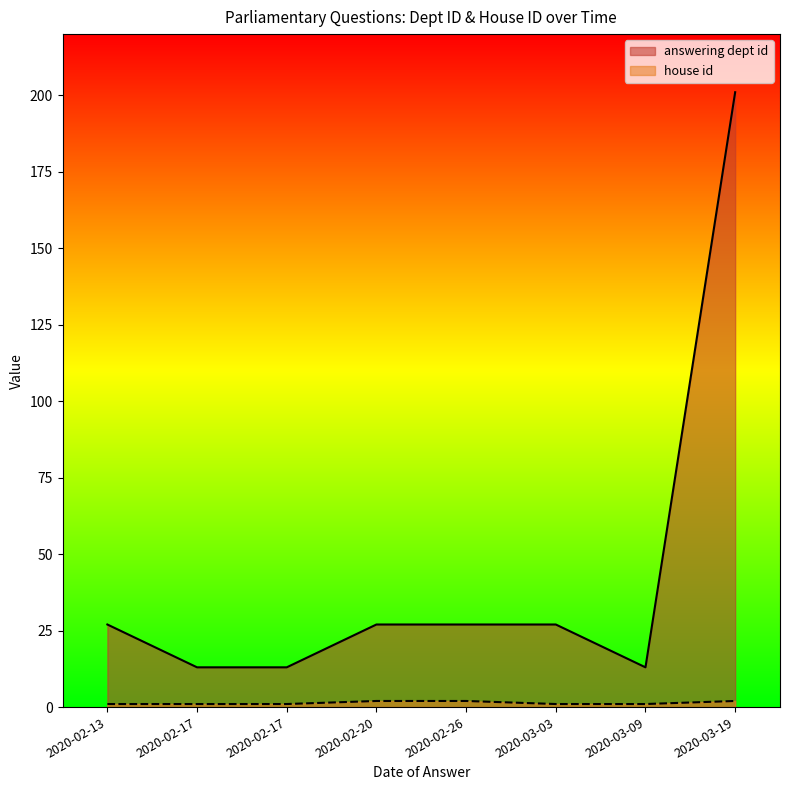

What is the sum of all house id values?

11